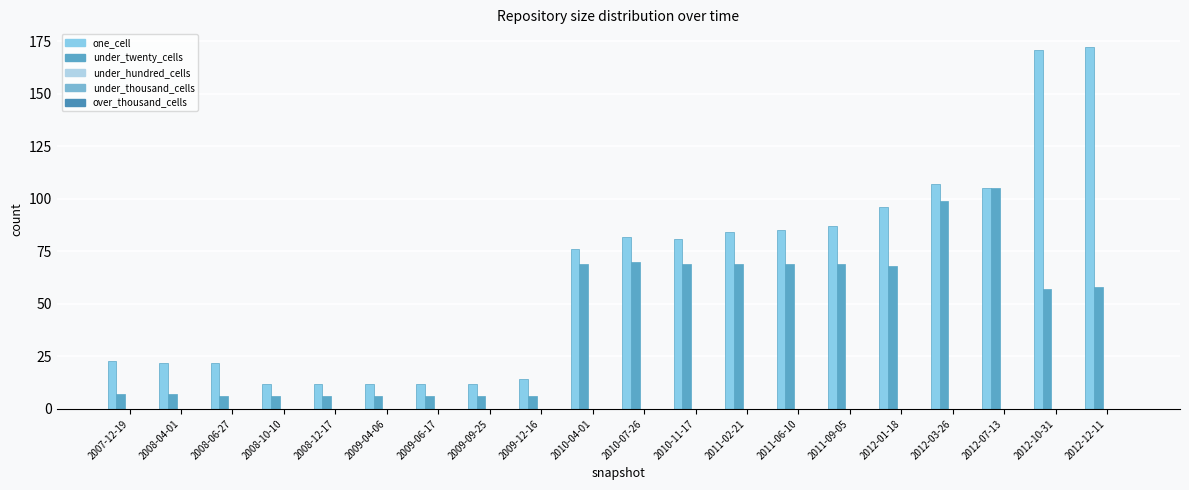

Count the number of data series in this chart.

2